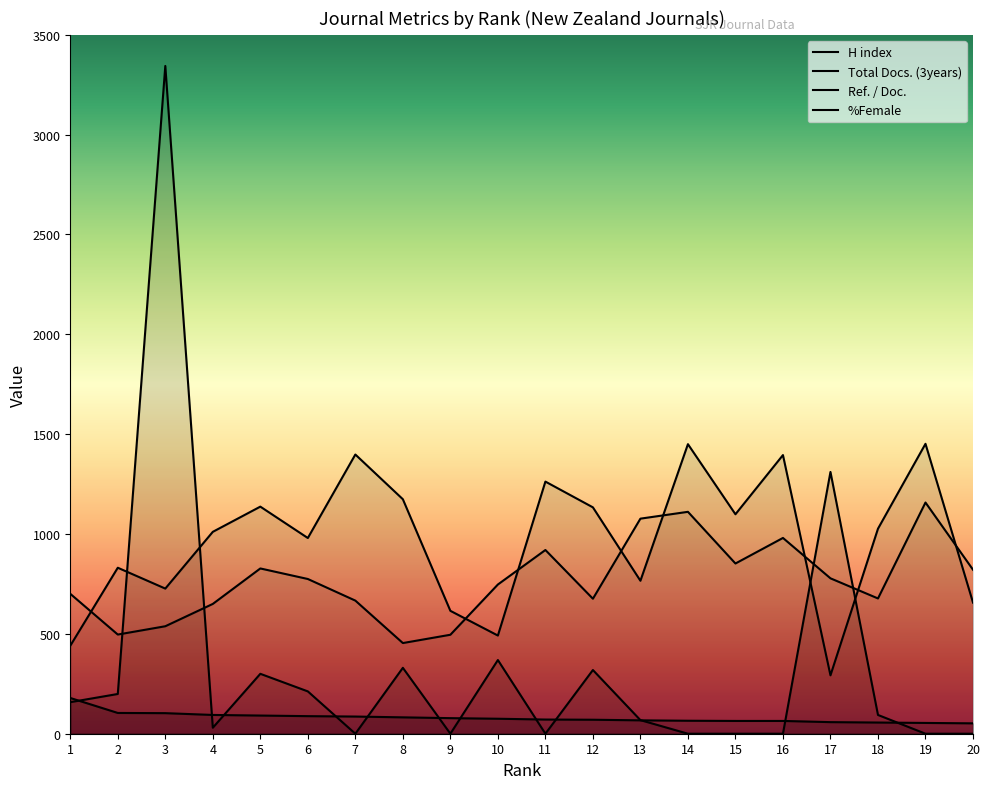

Reading left to right, extract all data points from this chart.

H index: 1=179.0	2=104.0	3=103.0	4=94.0	5=91.0	6=88.0	7=86.0	8=82.0	9=78.0	10=75.0	11=71.0	12=70.0	13=67.0	14=65.0	15=64.0	16=64.0	17=58.0	18=56.0	19=54.0	20=52.0
Total Docs. (3years): 1=158.0	2=199.0	3=3344.0	4=30.0	5=300.0	6=212.0	7=0.0	8=330.0	9=0.0	10=369.0	11=0.0	12=319.0	13=68.0	14=0.0	15=0.0	16=0.0	17=1311.0	18=94.0	19=0.0	20=0.0
Ref. / Doc.: 1=440.6	2=831.2	3=726.8	4=1011.0	5=1137.2	6=980.0	7=1398.2	8=1174.2	9=615.4	10=491.6	11=1262.6	12=1133.6	13=766.0	14=1450.0	15=1099.0	16=1395.4	17=292.4	18=1026.6	19=1451.8	20=656.6
%Female: 1=700.6	2=496.6	3=538.2	4=650.0	5=827.6	6=774.8	7=666.6	8=454.0	9=495.6	10=747.2	11=920.0	12=676.0	13=1077.0	14=1111.2	15=852.4	16=980.4	17=778.2	18=677.4	19=1157.8	20=821.2